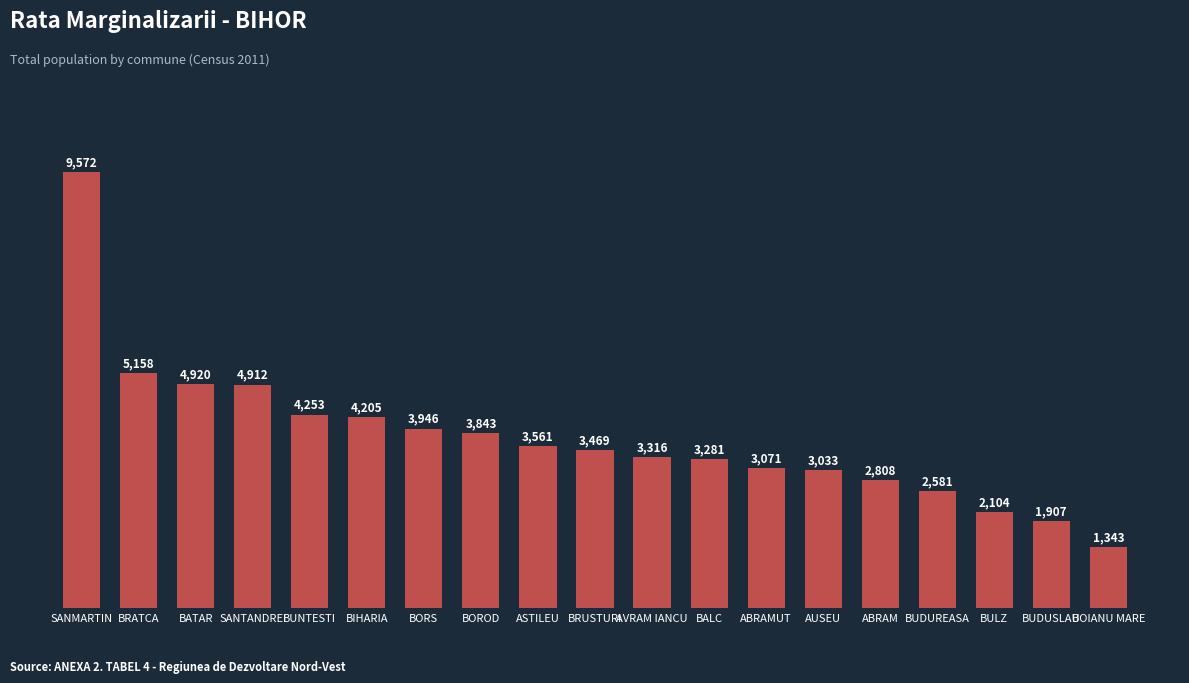

How many values are below 3469?

9